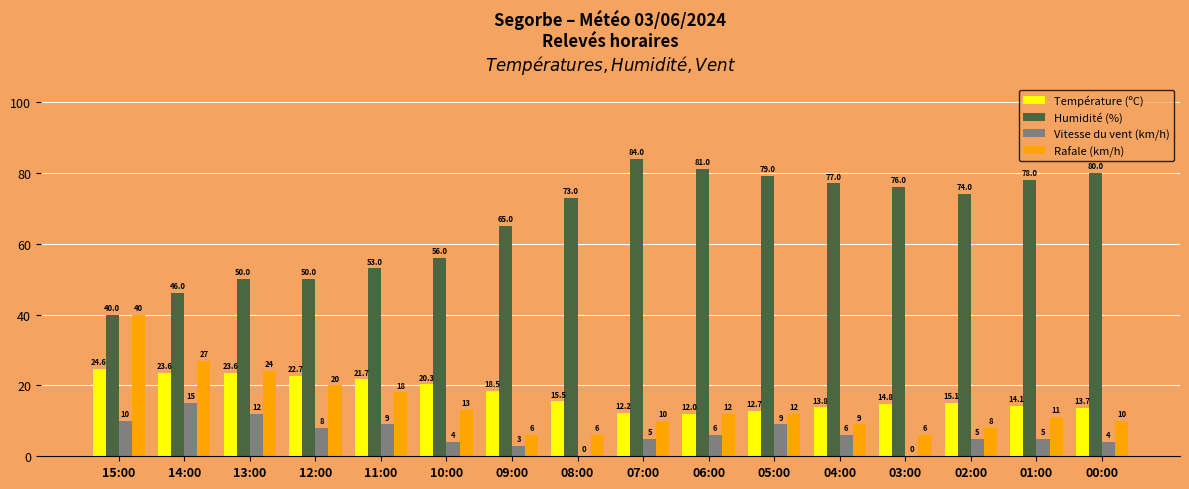

Which series changed the most between 14:00 and 11:00?

Rafale (km/h)